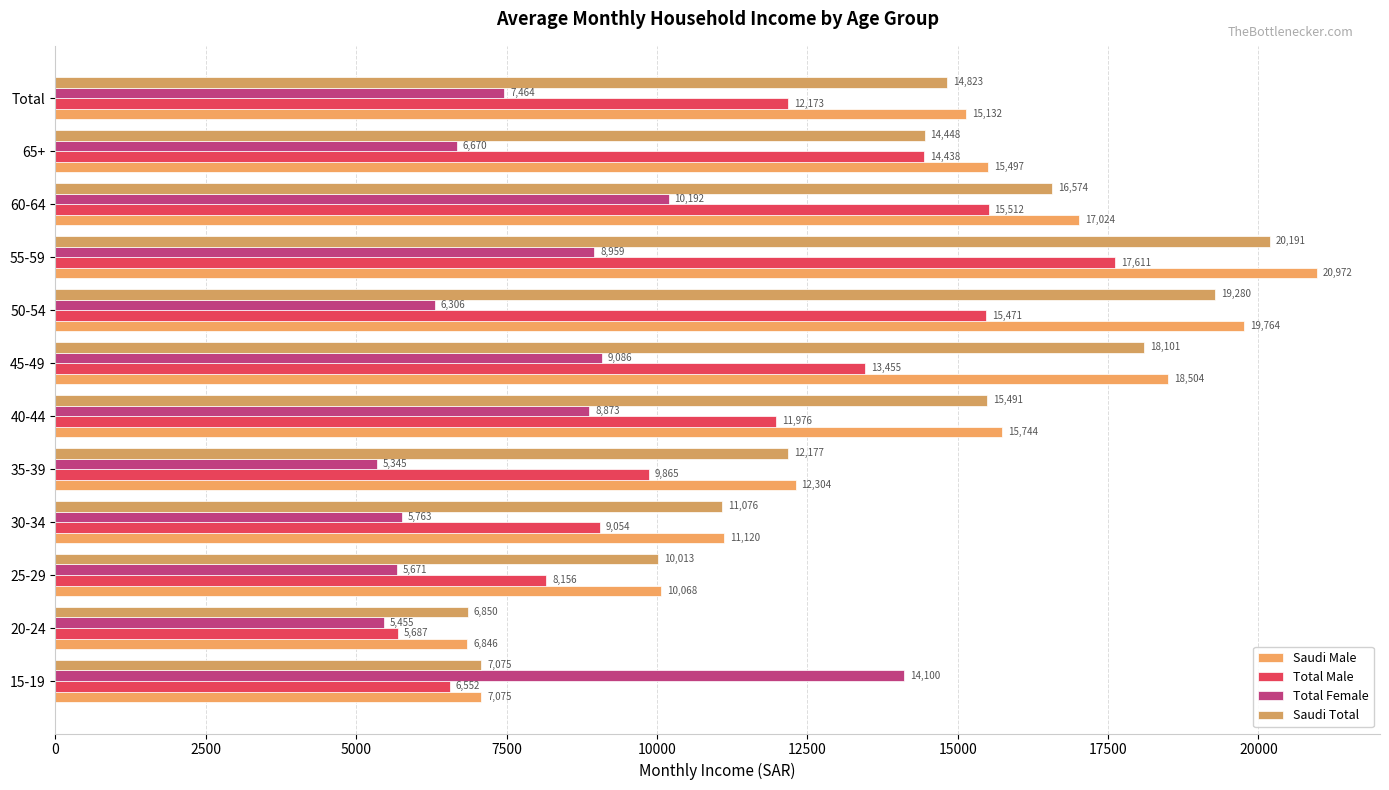

What is the maximum value shown in the chart?

20971.5